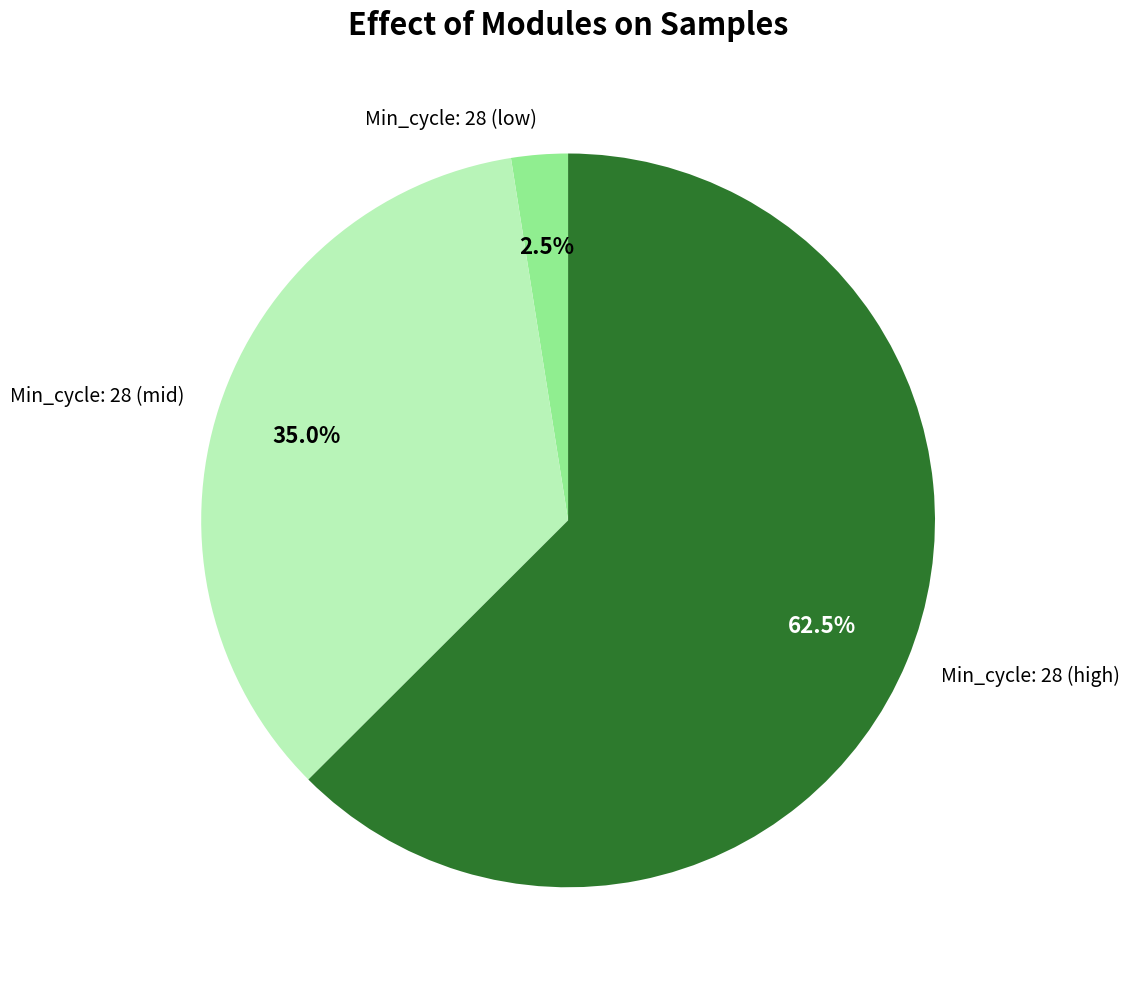

Rank the categories by value from lowest to highest.

Min_cycle: 28 (low), Min_cycle: 28 (mid), Min_cycle: 28 (high)